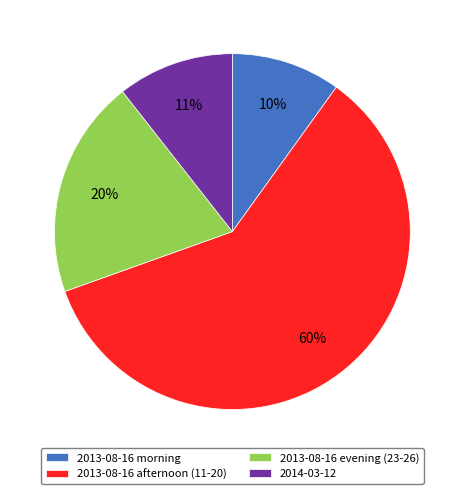

To the nearest percent, what portion does 2013-08-16 evening (23-26) represent?

20%